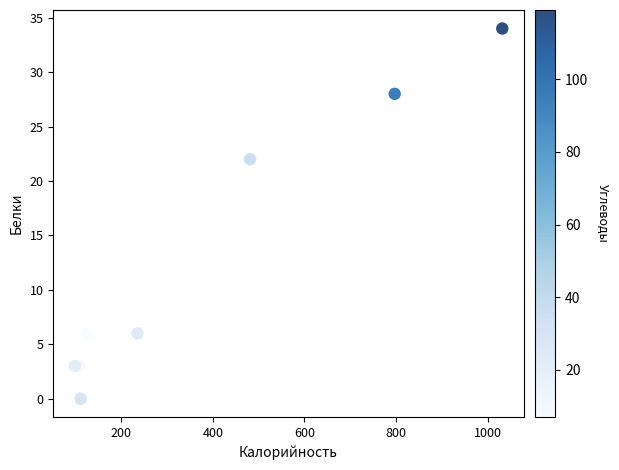

What Y value in the scatter plot is closest to 17?

22